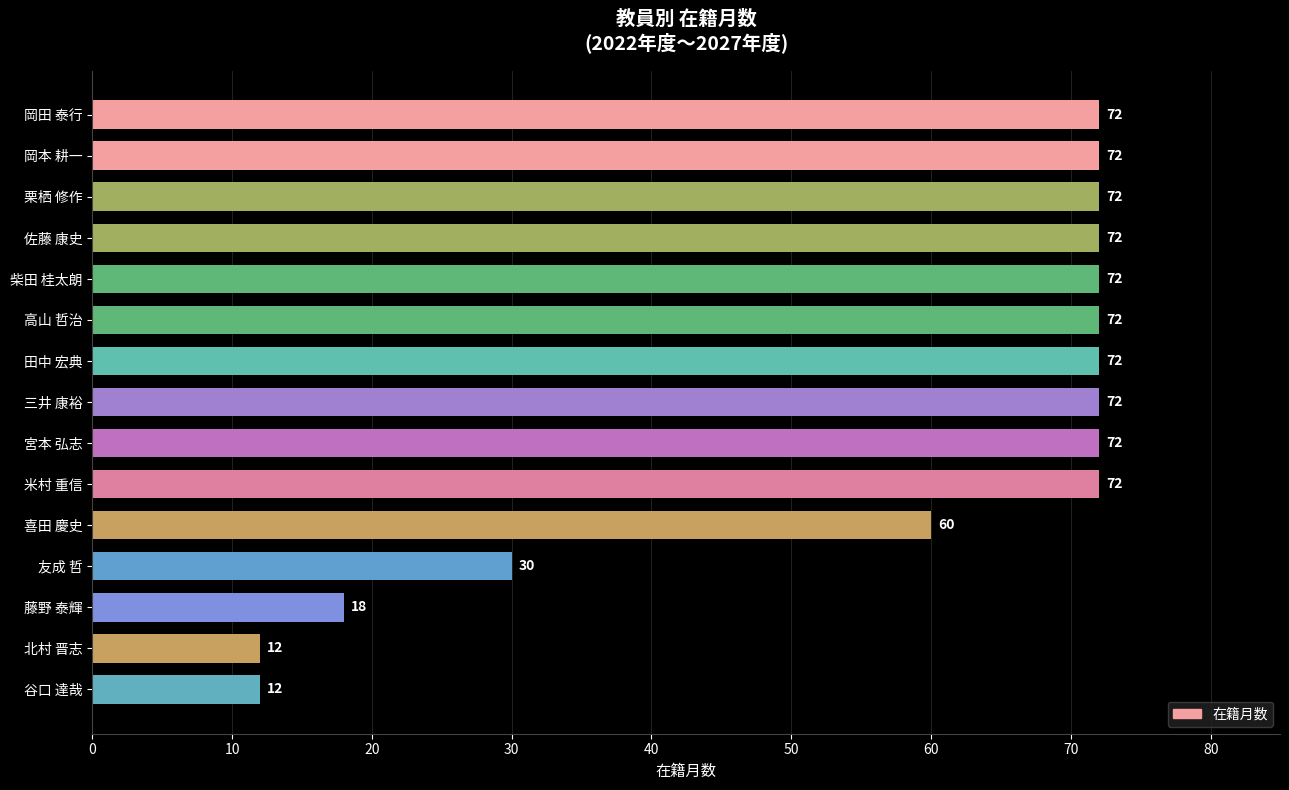

Reading bottom to top, transcribe all the data shown in this chart.

谷口 達哉=12	北村 晋志=12	藤野 泰輝=18	友成 哲=30	喜田 慶史=60	米村 重信=72	宮本 弘志=72	三井 康裕=72	田中 宏典=72	高山 哲治=72	柴田 桂太朗=72	佐藤 康史=72	栗栖 修作=72	岡本 耕一=72	岡田 泰行=72